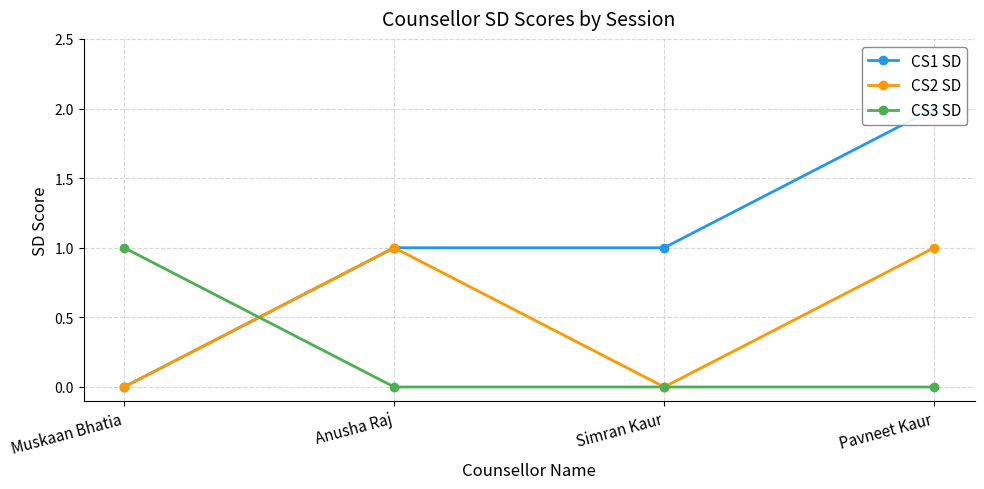

How many interior local peaks does the CS2 SD series have?

1